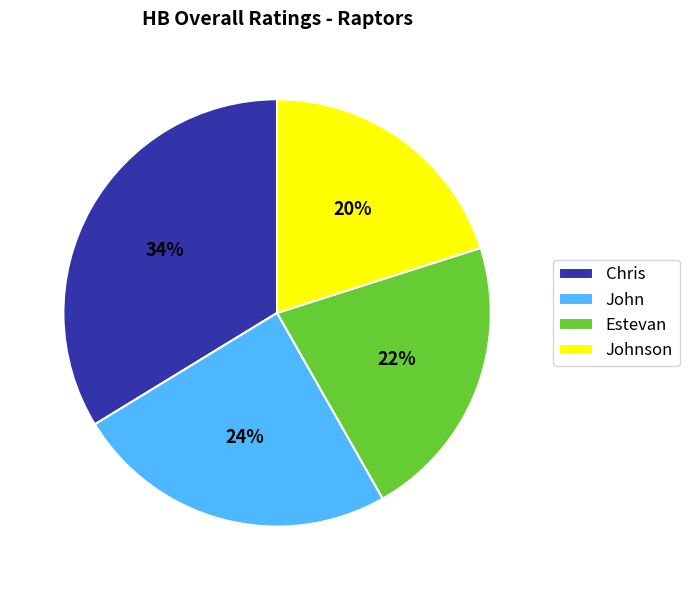

Is it true that Chris is 34% of the pie?

True